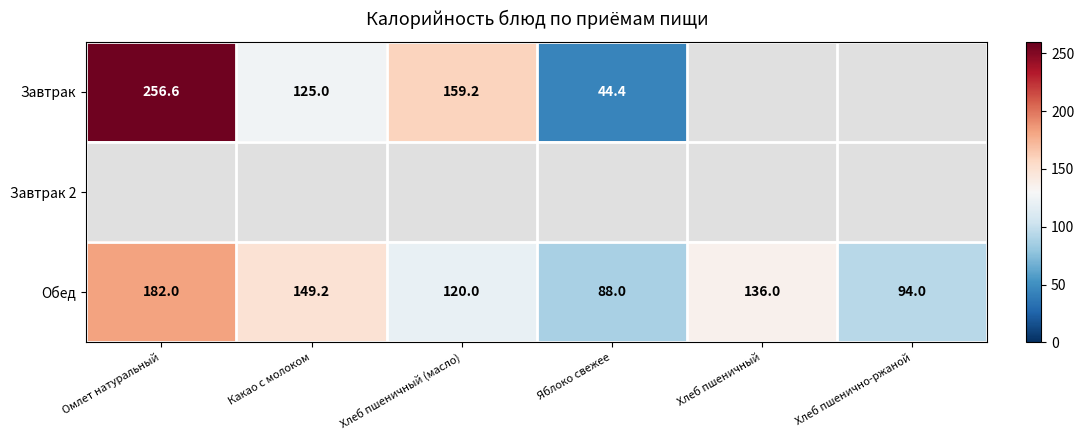

Is it true that Завтрак equals 256.6 at Омлет натуральный?

True